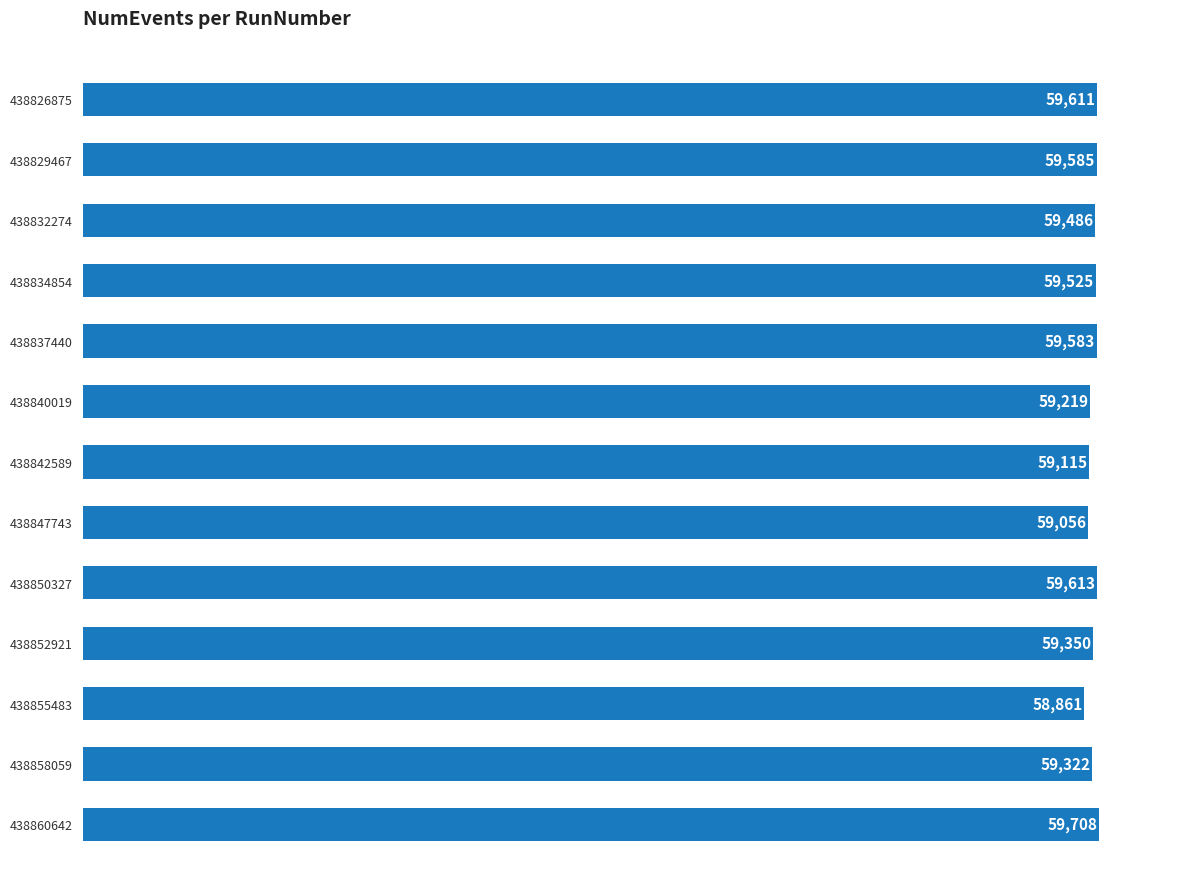

What is the average value?

59387